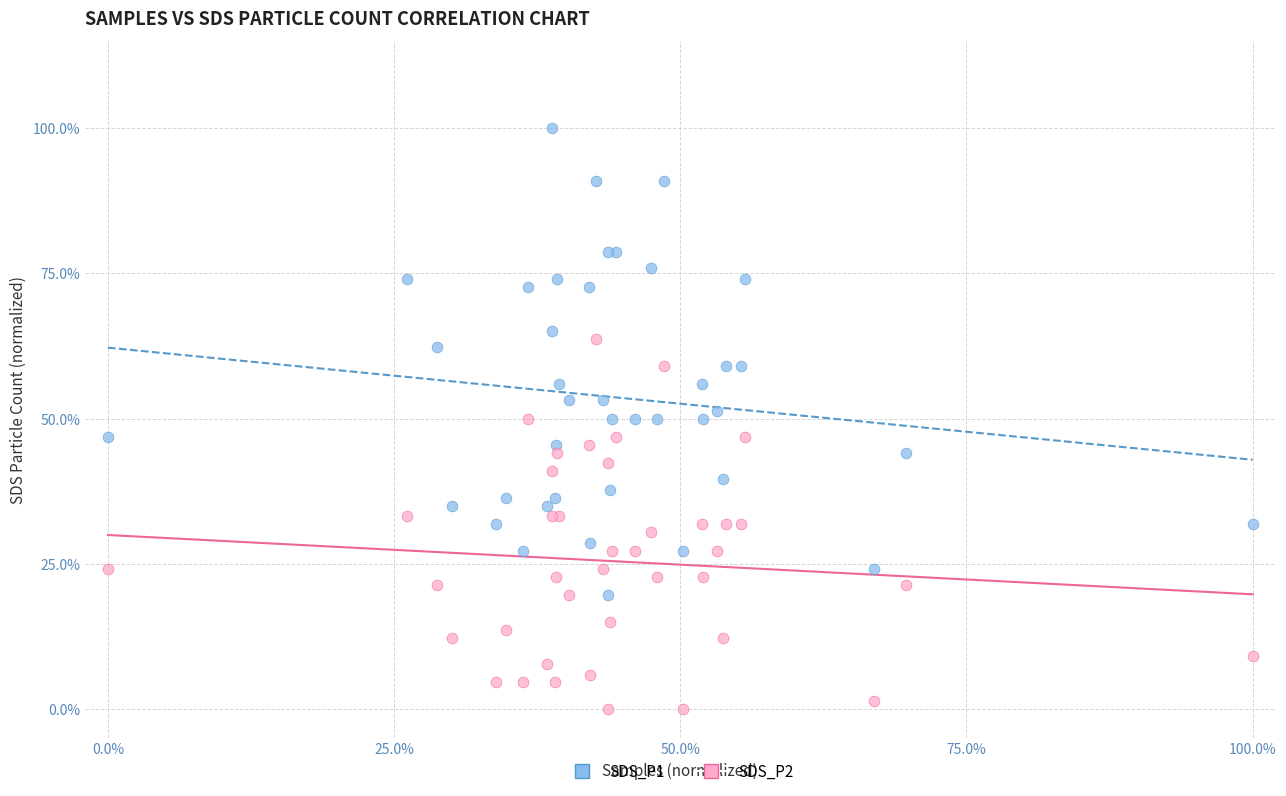

Which series reaches the minimum Y coordinate?

SDS_P2